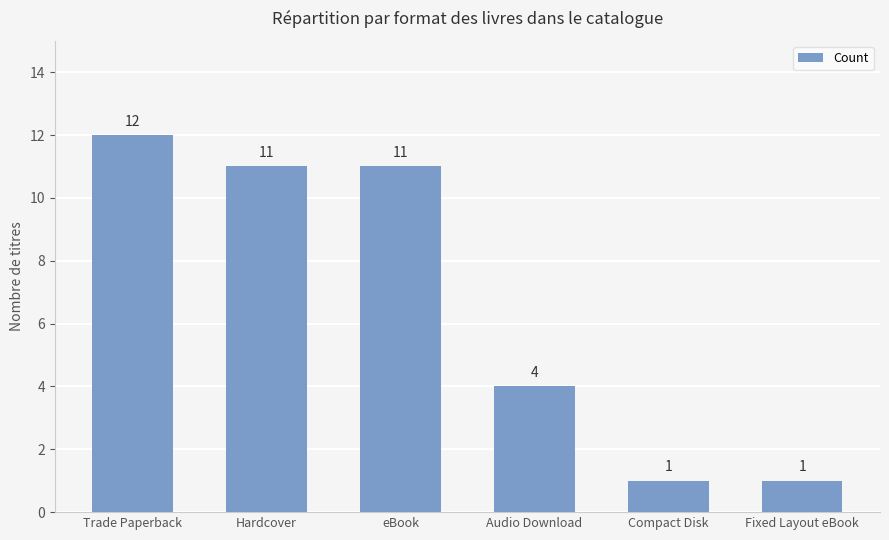

What is the change in value from Trade Paperback to Audio Download?

-8